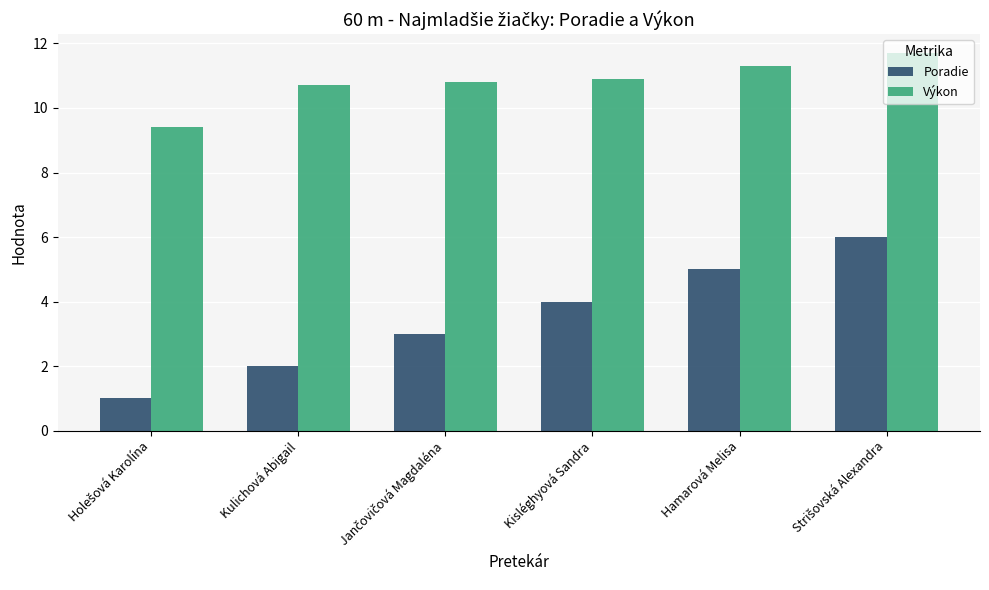

What are all the series names shown in the legend?

Poradie, Výkon